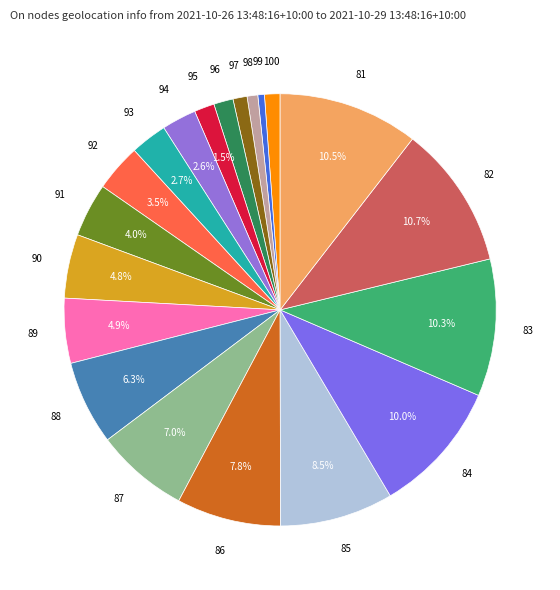

Is 98 the majority of the pie?

No